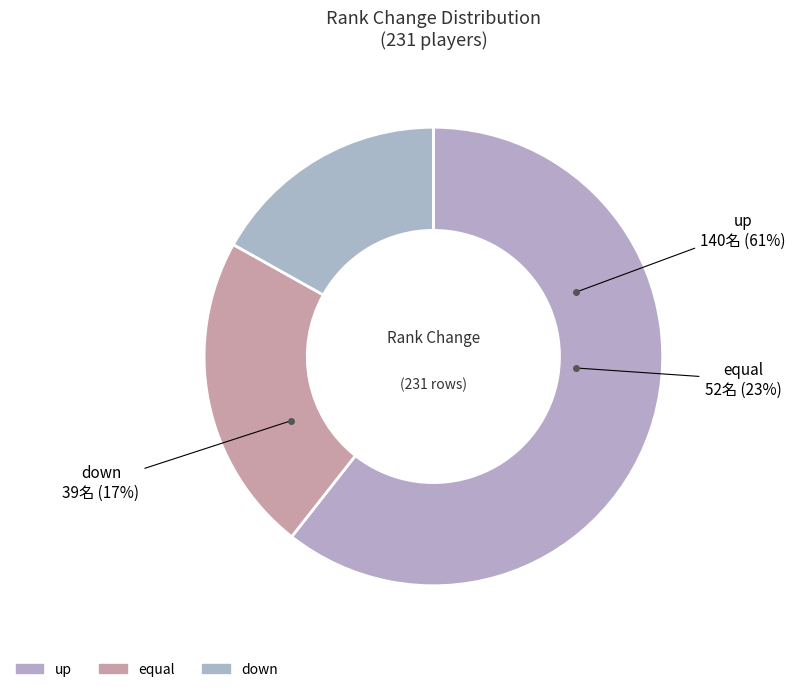

Which slice is the smallest?

down